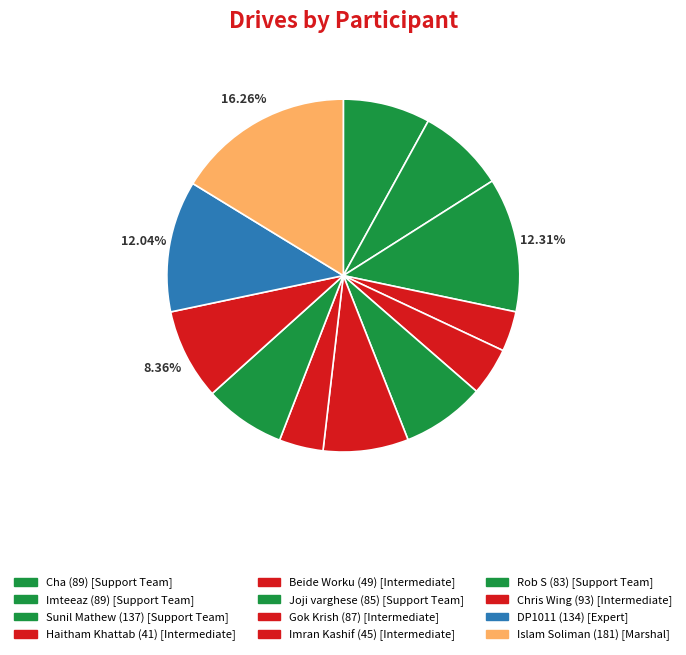

Which category has the biggest portion of the pie?

Islam Soliman